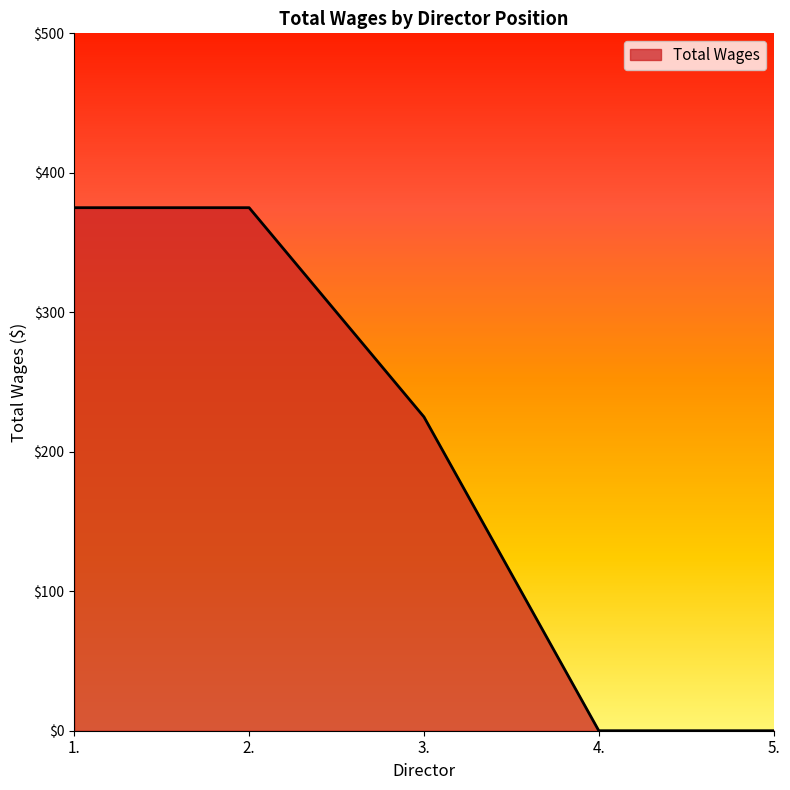

What is the maximum value shown in the chart?

375